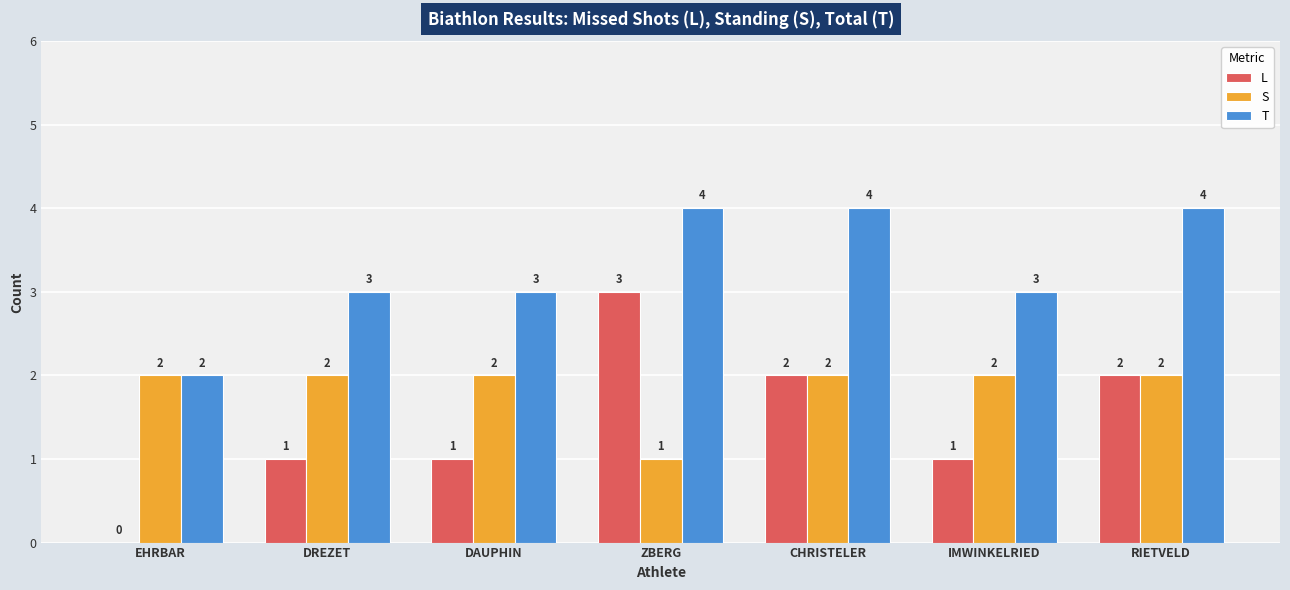

What are all the series names shown in the legend?

L, S, T